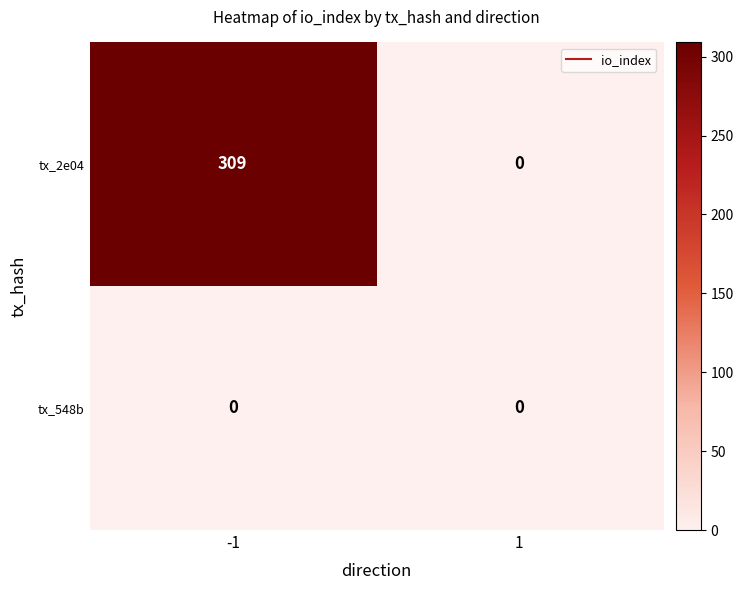

Rank the series by their average value, from highest to lowest.

tx_2e04, tx_548b